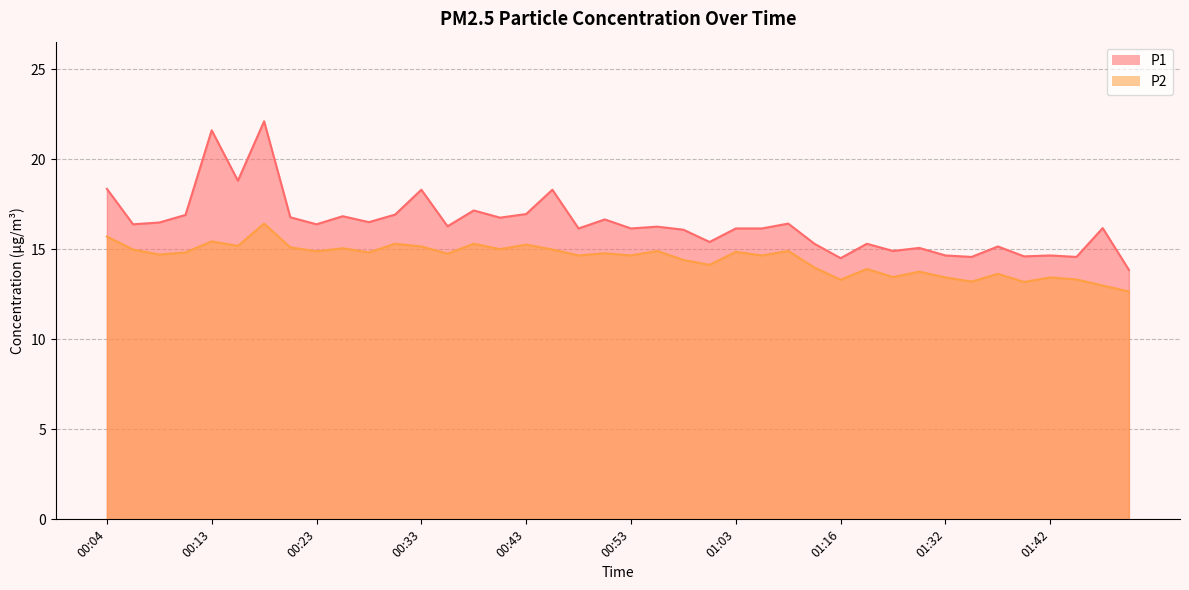

Where is the first local maximum for P2?

00:13